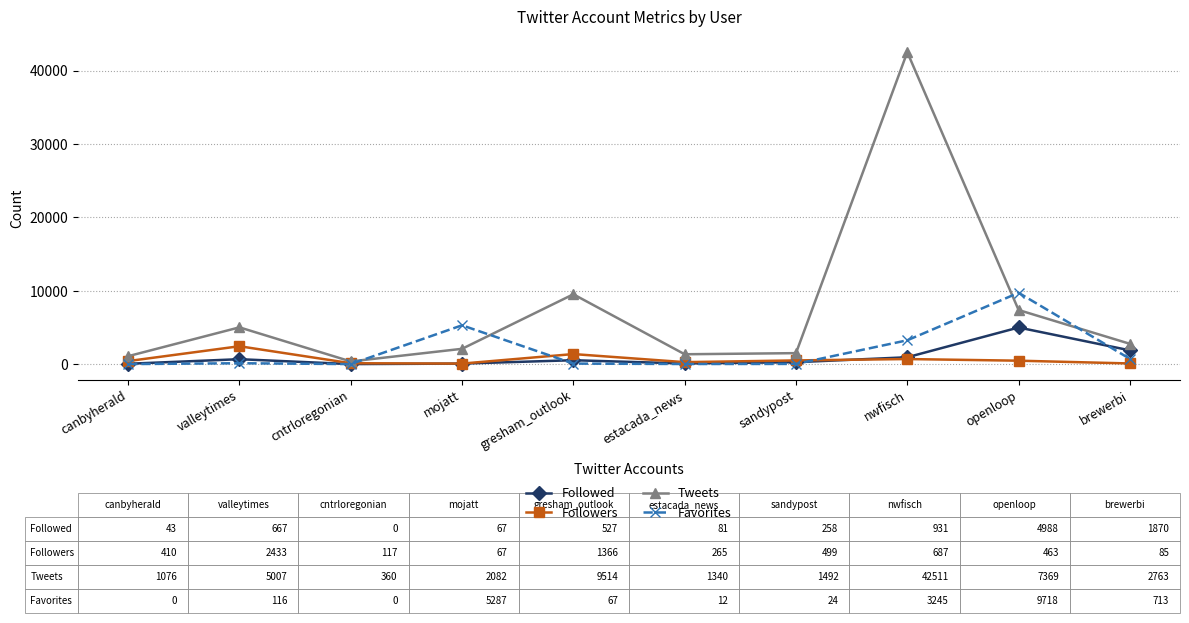

Is the value of Tweets at estacada_news greater than the value of Followers at nwfisch?

Yes